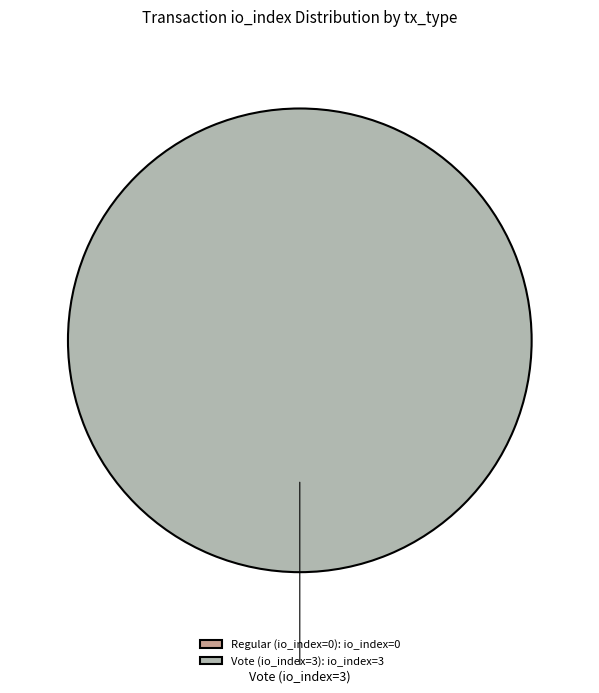

To the nearest percent, what is the combined percentage of Vote (io_index=3) and Regular (io_index=0)?

100%